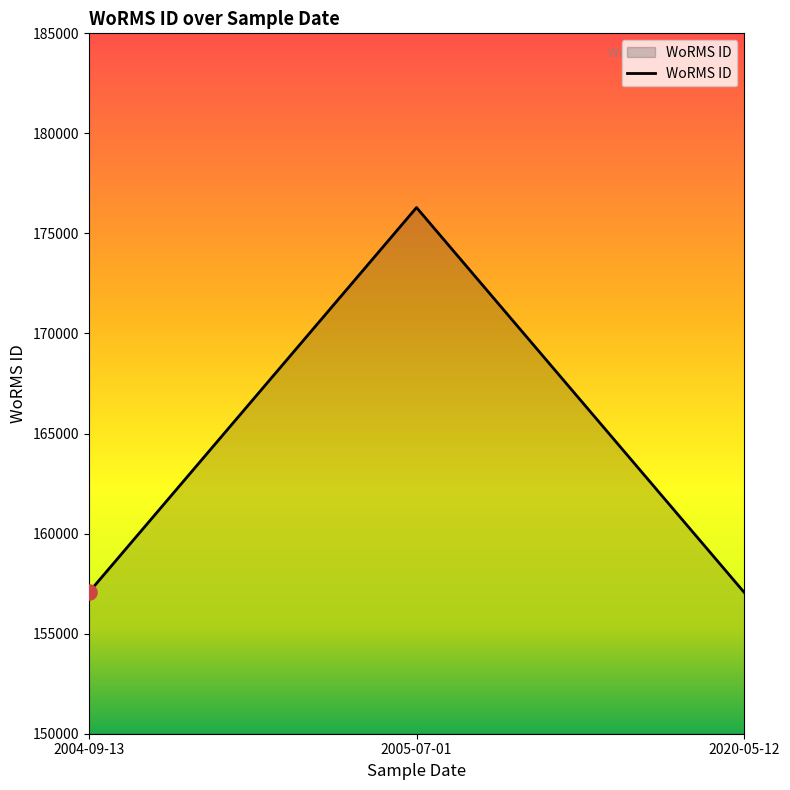

What is the ratio of the value at 2020-05-12 to the value at 2004-09-13?

1.0